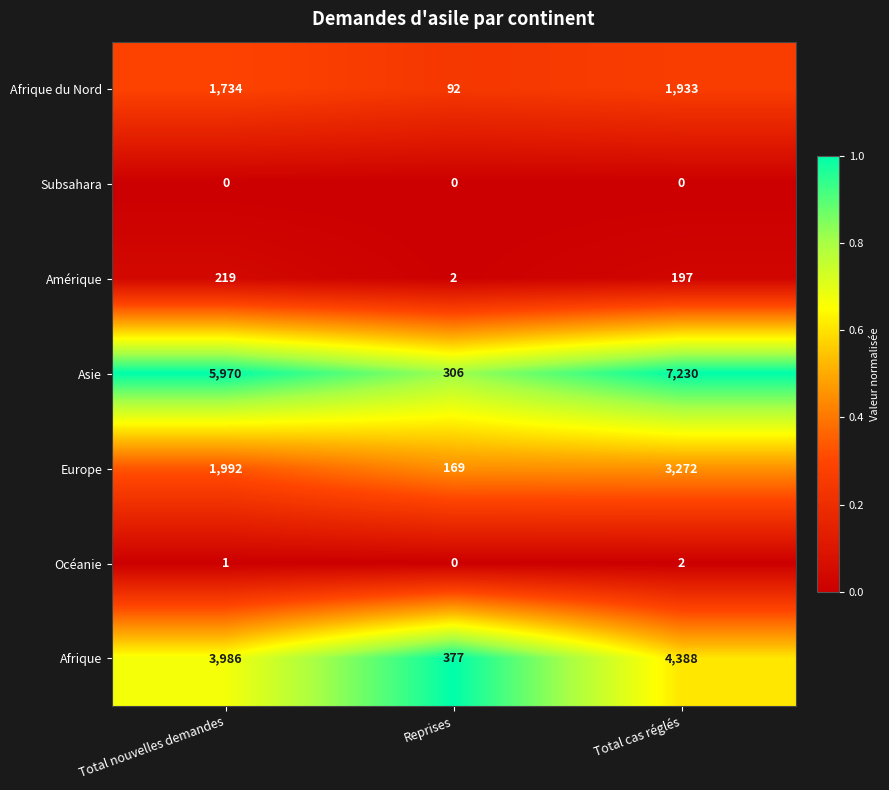

What is the total value across all series at Total nouvelles demandes?

13902